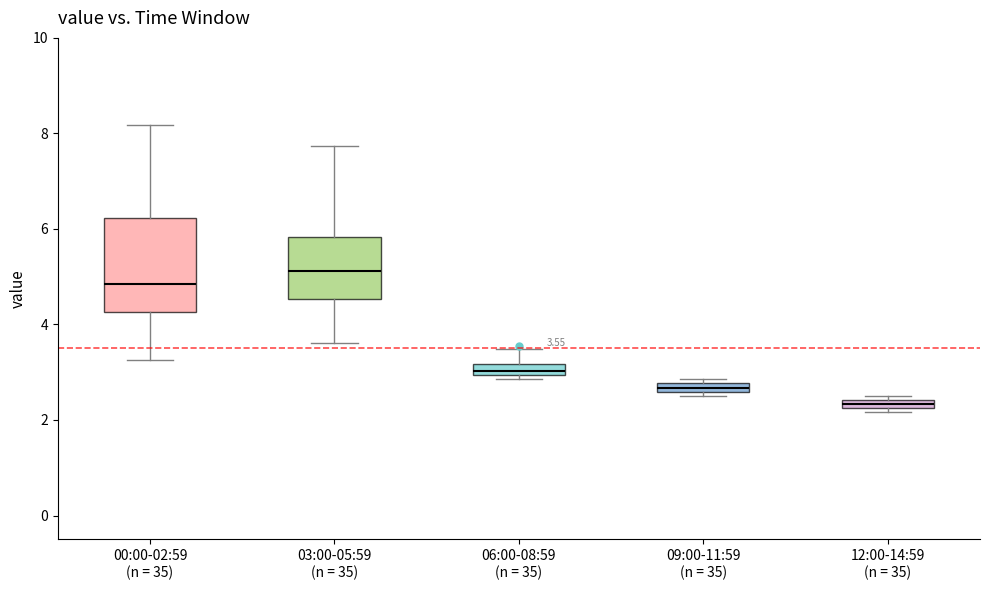

Which box has the lowest median line?

12:00-14:59 (n = 35)